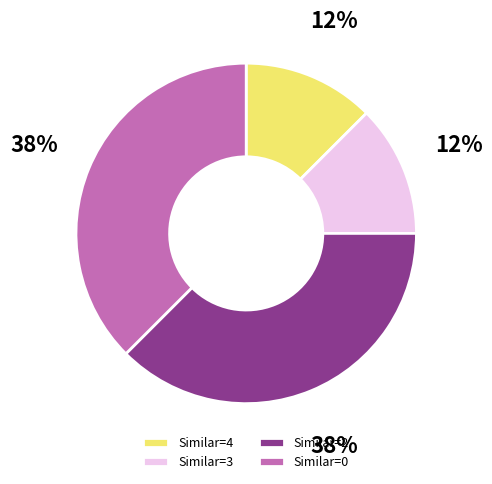

Is the sum of Similar=4 and Similar=3 greater than half?

No